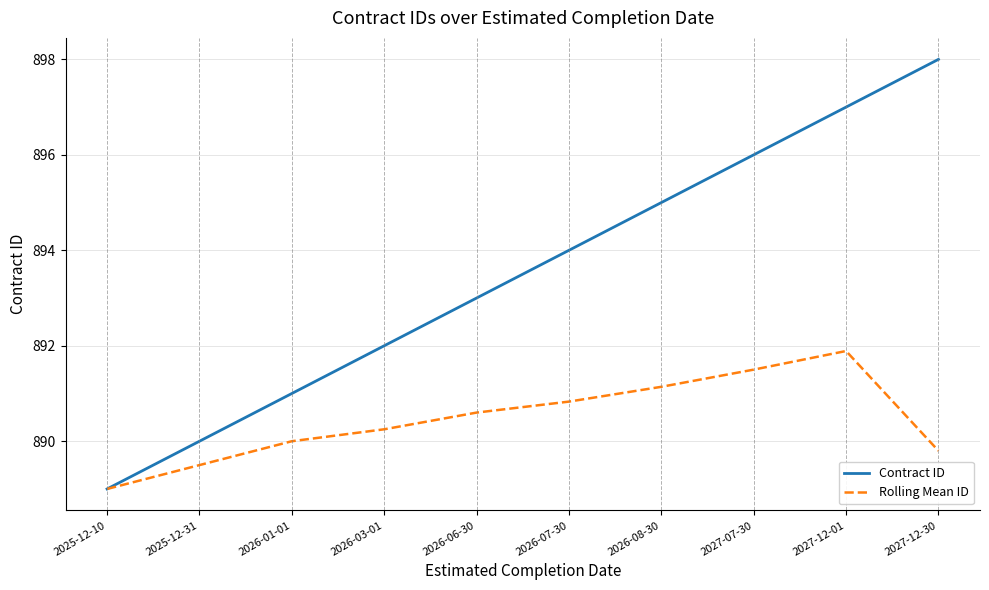

Which series changed the most between 2027-07-30 and 2027-12-30?

Contract ID